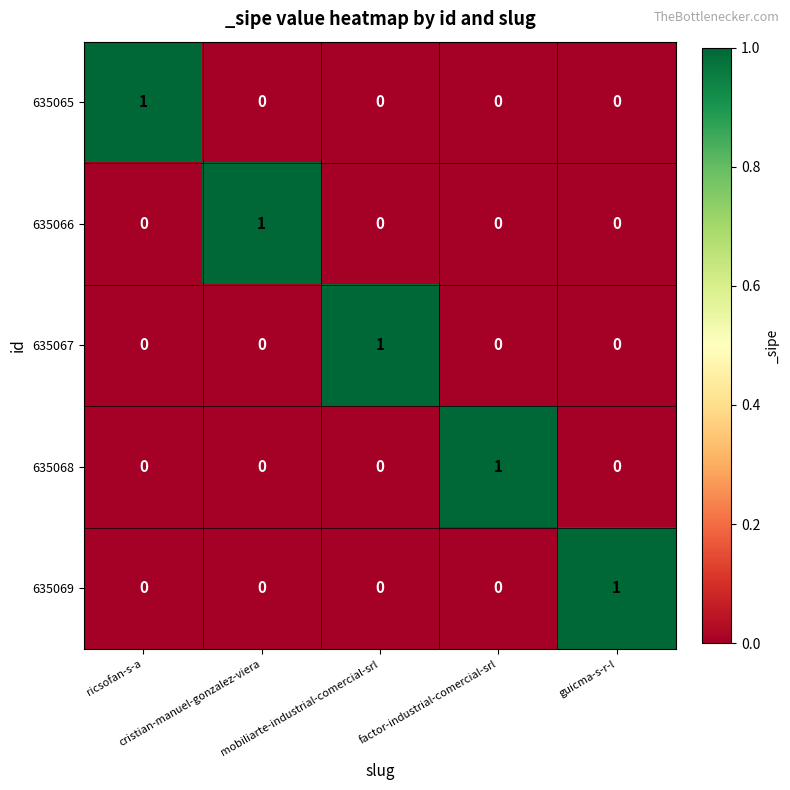

How many 635068 values are between 0 and 1?

5